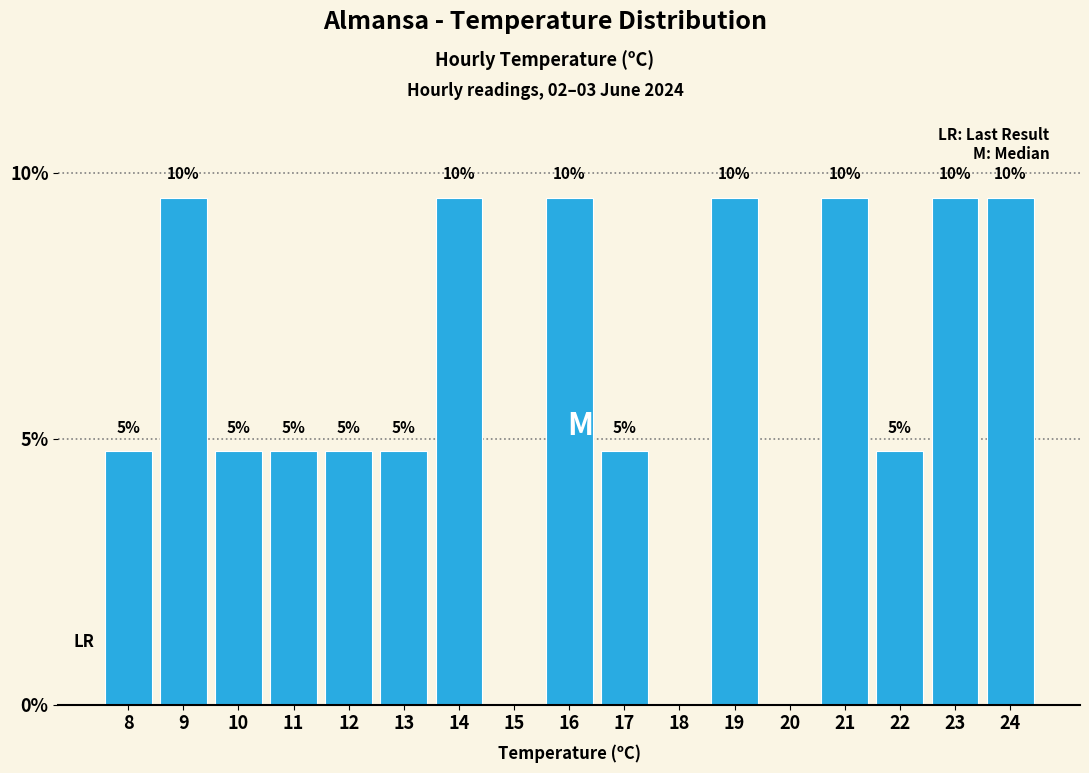

Are the bars horizontal?

No